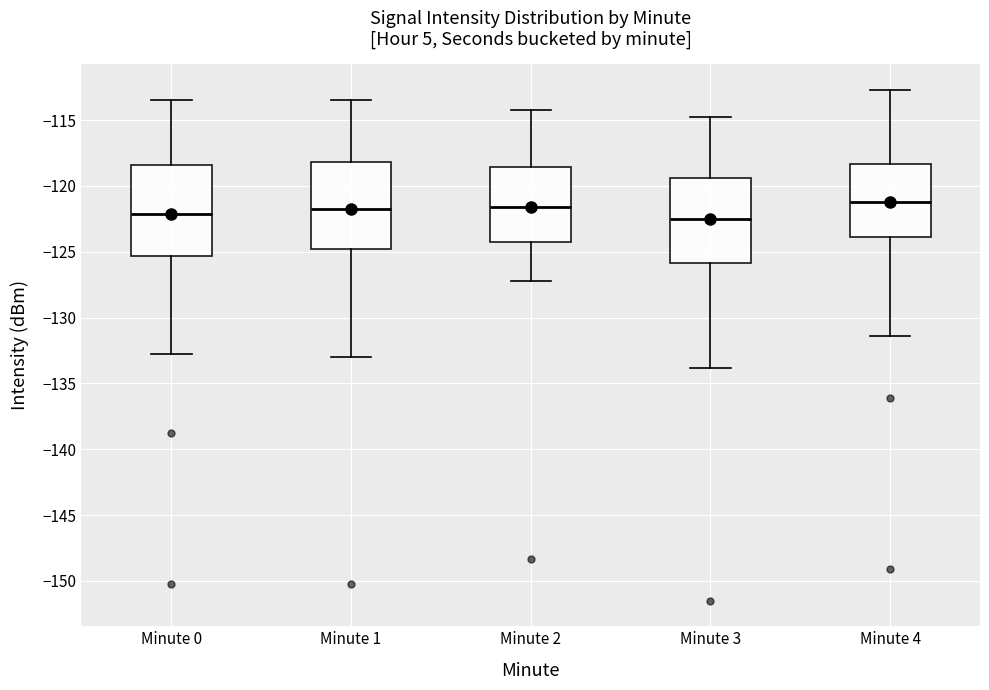

Where does the lower whisker of the box for Minute 2 end on the y-axis? The values are not printed on the chart, so give them approximately, as read against the axis.

-127.0